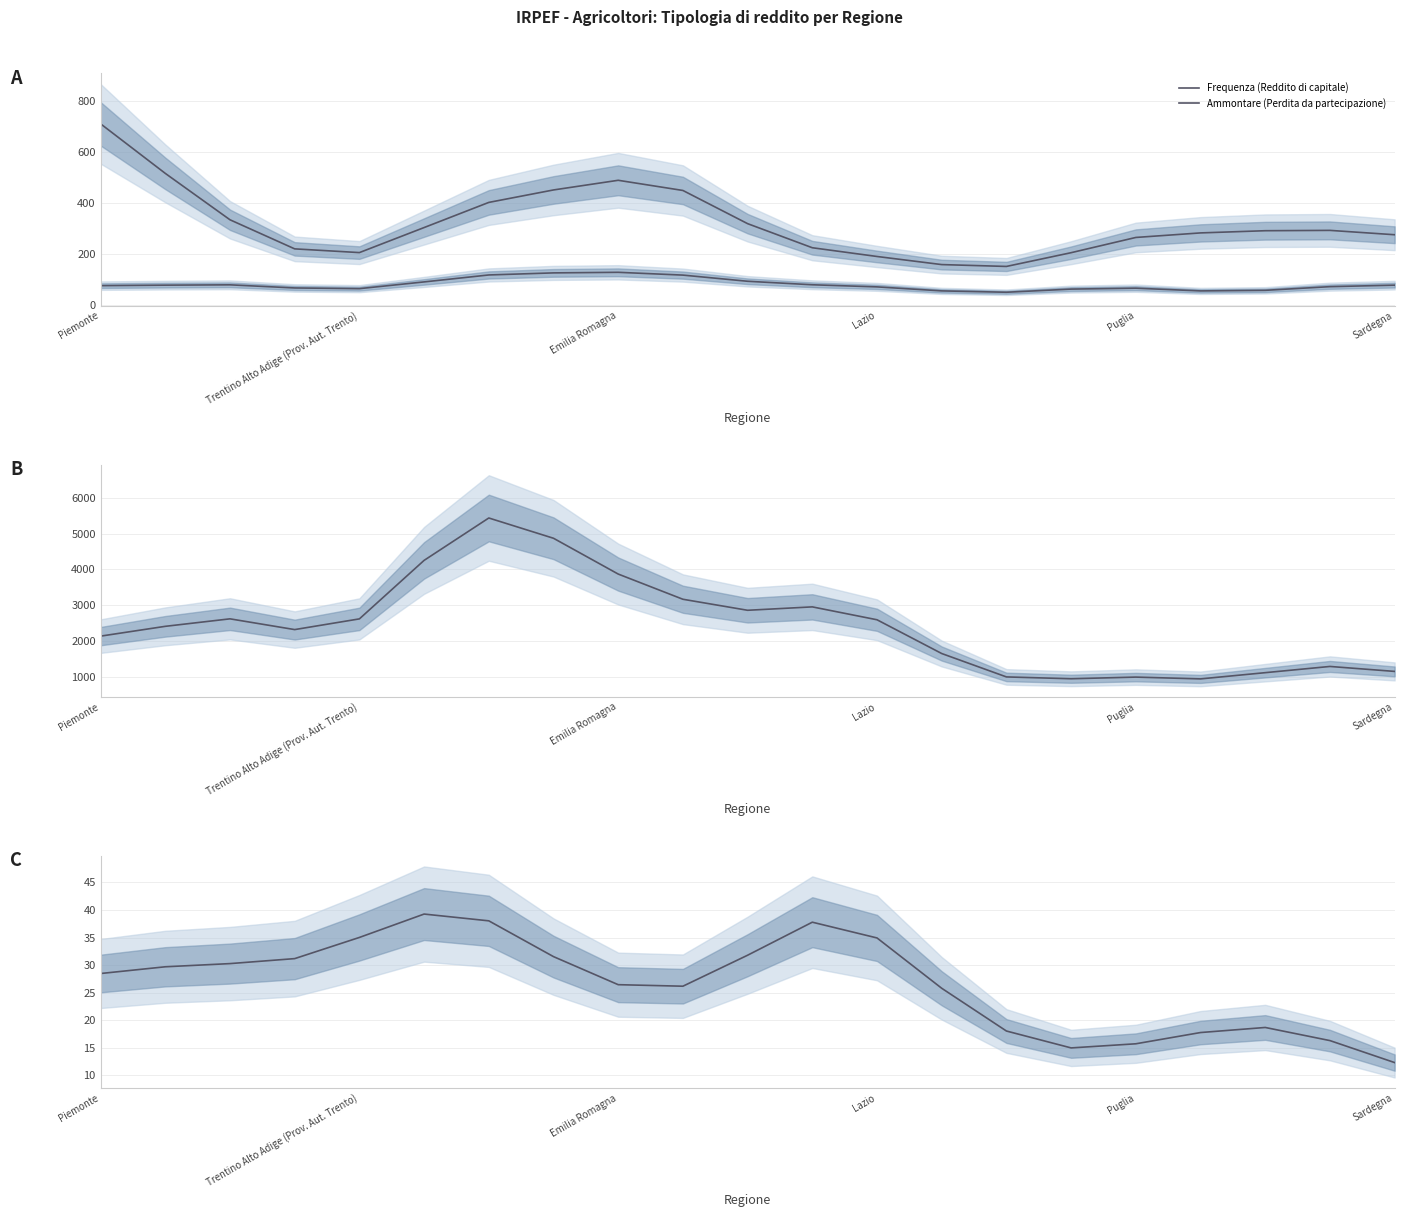

What is the spread (max minus min) of values at 9?

3135.7